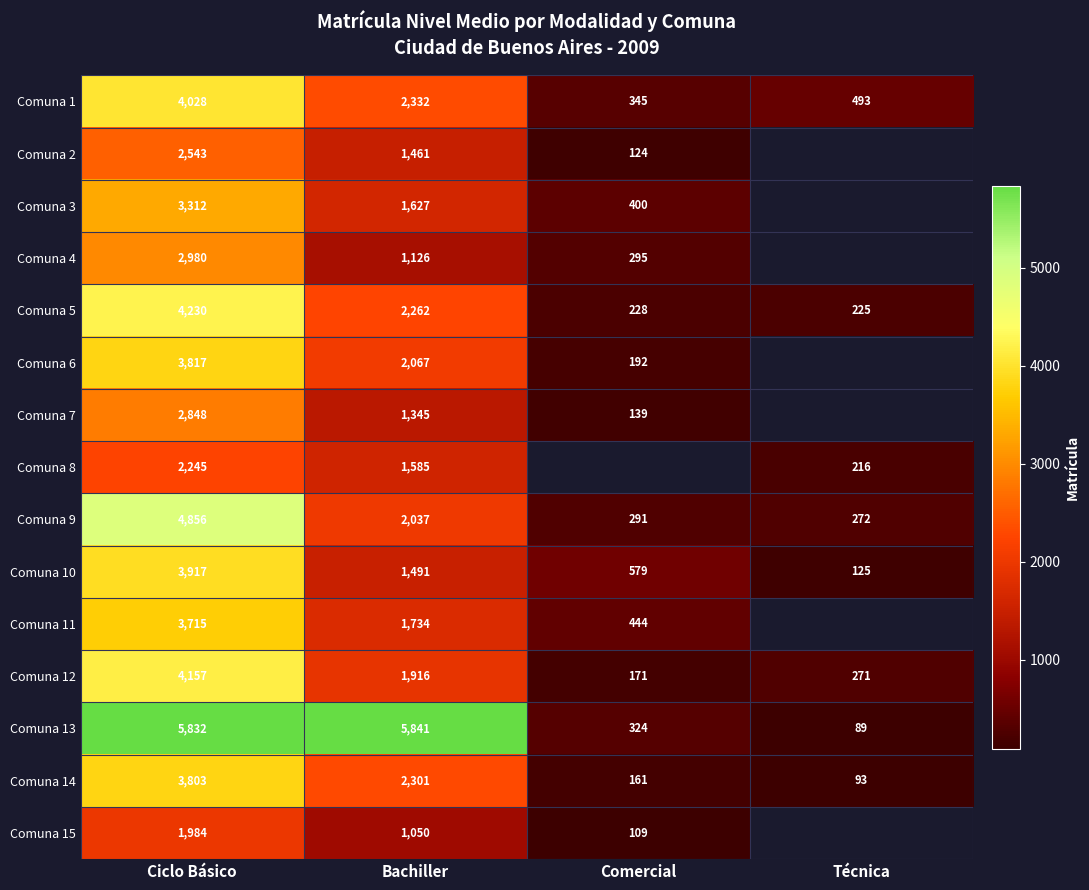

Between Ciclo Básico and Bachiller, which series saw the biggest shift?

Comuna 9